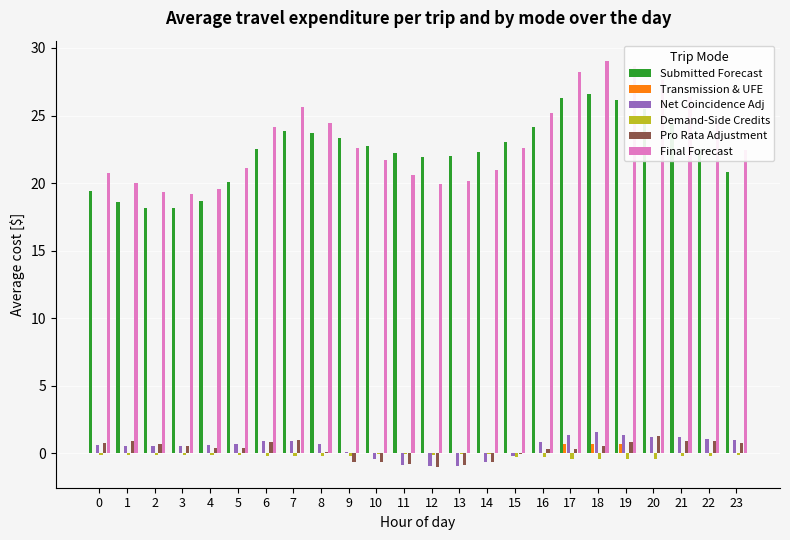

Is the value of Transmission & UFE at 15 greater than the value of Submitted Forecast at 22?

No